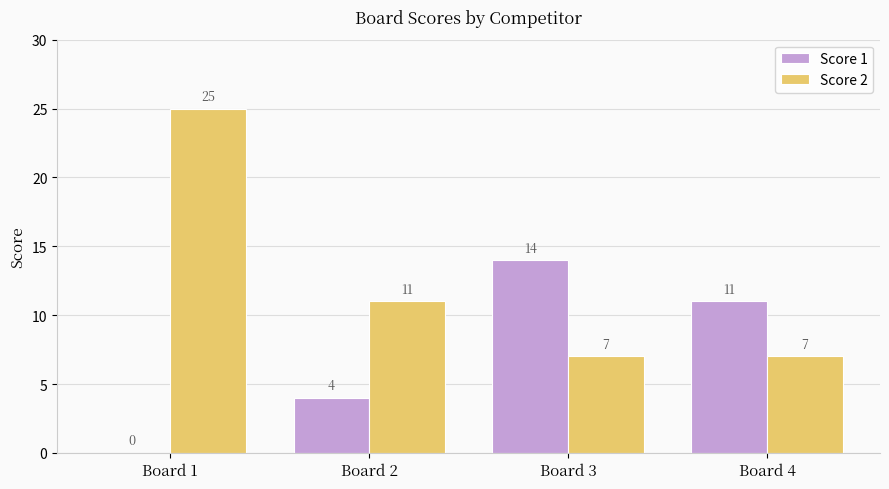

Reading left to right, list all the values displayed in this chart.

Score 1: Board 1=0	Board 2=4	Board 3=14	Board 4=11
Score 2: Board 1=25	Board 2=11	Board 3=7	Board 4=7